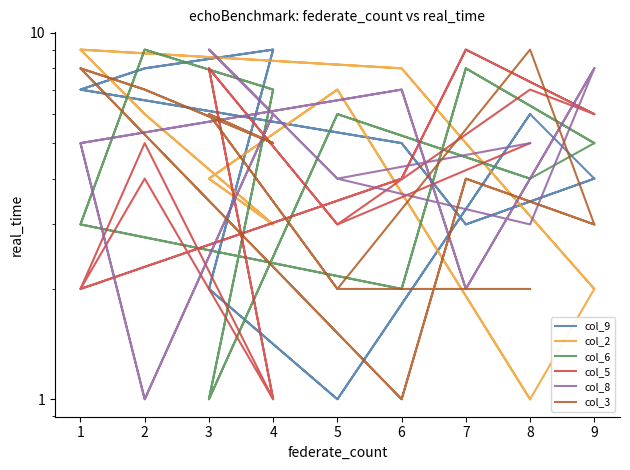

True or false: col_9 has more than 2 interior local peaks.

True